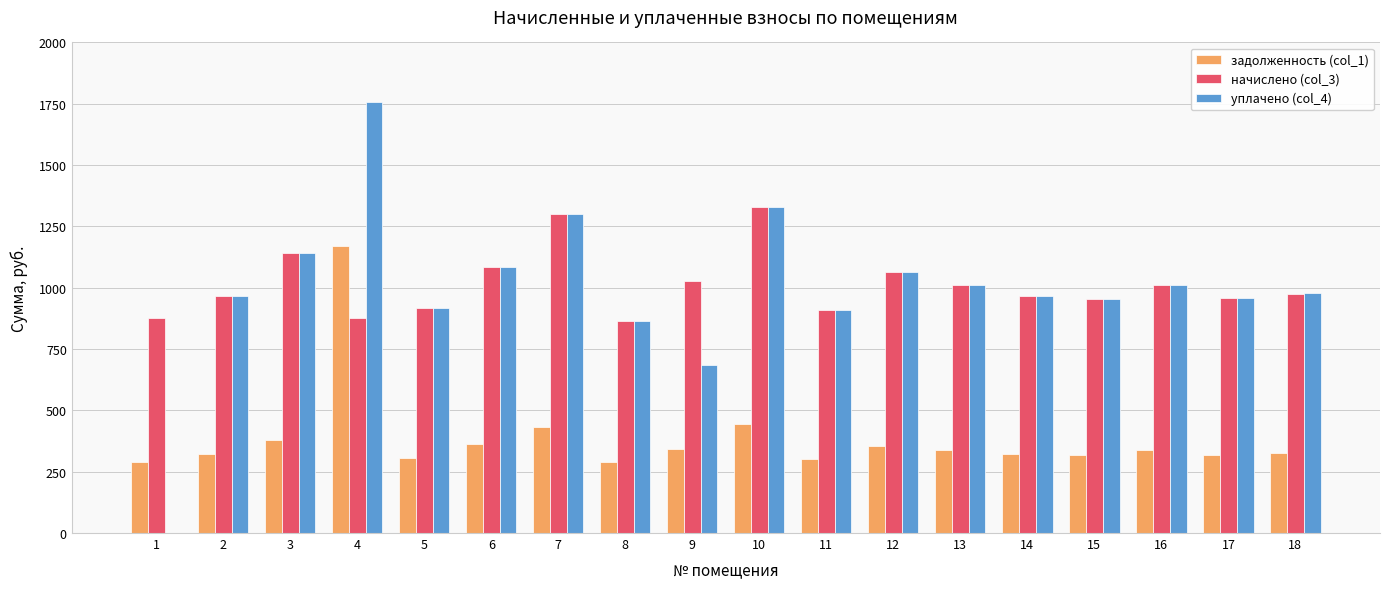

Are the bars horizontal?

No